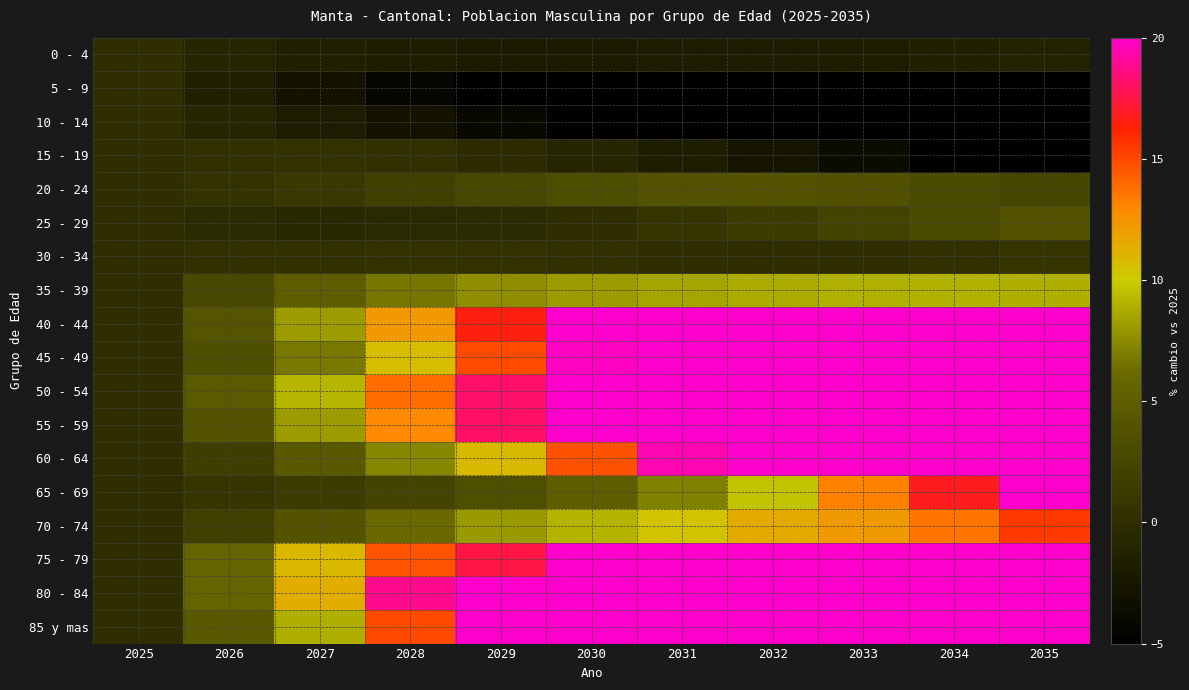

Reading left to right, what are all the values shown in this chart?

0 - 4: 2025=0.0	2026=-0.9	2027=-1.5	2028=-1.8	2029=-2.0	2030=-2.0	2031=-1.9	2032=-1.9	2033=-1.7	2034=-1.4	2035=-1.3
5 - 9: 2025=0.0	2026=-1.4	2027=-2.9	2028=-4.3	2029=-5.5	2030=-6.5	2031=-7.2	2032=-7.8	2033=-8.0	2034=-8.0	2035=-8.1
10 - 14: 2025=0.0	2026=-0.9	2027=-1.9	2028=-2.9	2029=-4.0	2030=-5.4	2031=-6.7	2032=-8.0	2033=-9.3	2034=-10.4	2035=-11.4
15 - 19: 2025=0.0	2026=0.4	2027=0.4	2028=0.2	2029=-0.2	2030=-0.9	2031=-1.7	2032=-2.7	2033=-3.7	2034=-5.0	2035=-6.2
20 - 24: 2025=0.0	2026=0.5	2027=1.1	2028=1.9	2029=2.7	2030=3.3	2031=3.8	2032=3.9	2033=3.7	2034=3.2	2035=2.5
25 - 29: 2025=0.0	2026=-0.3	2027=-0.5	2028=-0.4	2029=-0.3	2030=0.0	2031=0.7	2032=1.5	2033=2.3	2034=3.1	2035=3.9
30 - 34: 2025=0.0	2026=0.3	2027=0.4	2028=0.4	2029=0.4	2030=0.3	2031=-0.0	2032=-0.1	2033=0.1	2034=0.3	2035=0.8
35 - 39: 2025=0.0	2026=2.7	2027=5.0	2028=6.7	2029=7.6	2030=8.1	2031=8.5	2032=8.8	2033=8.9	2034=9.0	2035=8.9
40 - 44: 2025=0.0	2026=4.1	2027=8.2	2028=12.3	2029=16.5	2030=20.6	2031=24.1	2032=26.9	2033=29.0	2034=30.1	2035=30.9
45 - 49: 2025=0.0	2026=3.3	2027=6.8	2028=10.6	2029=15.0	2030=19.8	2031=24.7	2032=29.6	2033=34.6	2034=39.8	2035=44.8
50 - 54: 2025=0.0	2026=4.6	2027=9.2	2028=13.9	2029=18.2	2030=22.5	2031=26.8	2032=31.3	2033=36.1	2034=41.7	2035=47.5
55 - 59: 2025=0.0	2026=3.9	2027=8.2	2028=12.9	2029=18.1	2030=24.0	2031=29.9	2032=35.8	2033=41.7	2034=47.4	2035=53.0
60 - 64: 2025=0.0	2026=1.8	2027=4.4	2028=7.4	2029=10.8	2030=14.7	2031=19.5	2032=24.3	2033=30.2	2034=36.4	2035=43.1
65 - 69: 2025=0.0	2026=0.7	2027=1.5	2028=2.3	2029=3.4	2030=4.9	2031=7.2	2032=9.6	2033=13.2	2034=16.8	2035=21.4
70 - 74: 2025=0.0	2026=1.8	2027=3.9	2028=6.1	2029=8.0	2030=9.1	2031=10.4	2032=11.5	2033=12.2	2034=13.6	2035=15.5
75 - 79: 2025=0.0	2026=5.7	2027=10.8	2028=14.6	2029=17.5	2030=20.2	2031=22.7	2032=25.8	2033=28.5	2034=31.2	2035=32.7
80 - 84: 2025=0.0	2026=5.7	2027=11.3	2028=18.8	2029=27.7	2030=36.0	2031=44.0	2032=51.0	2033=56.9	2034=61.0	2035=64.7
85 y mas: 2025=0.0	2026=4.4	2027=8.9	2028=15.0	2029=25.6	2030=38.9	2031=50.6	2032=60.6	2033=73.9	2034=93.9	2035=112.8